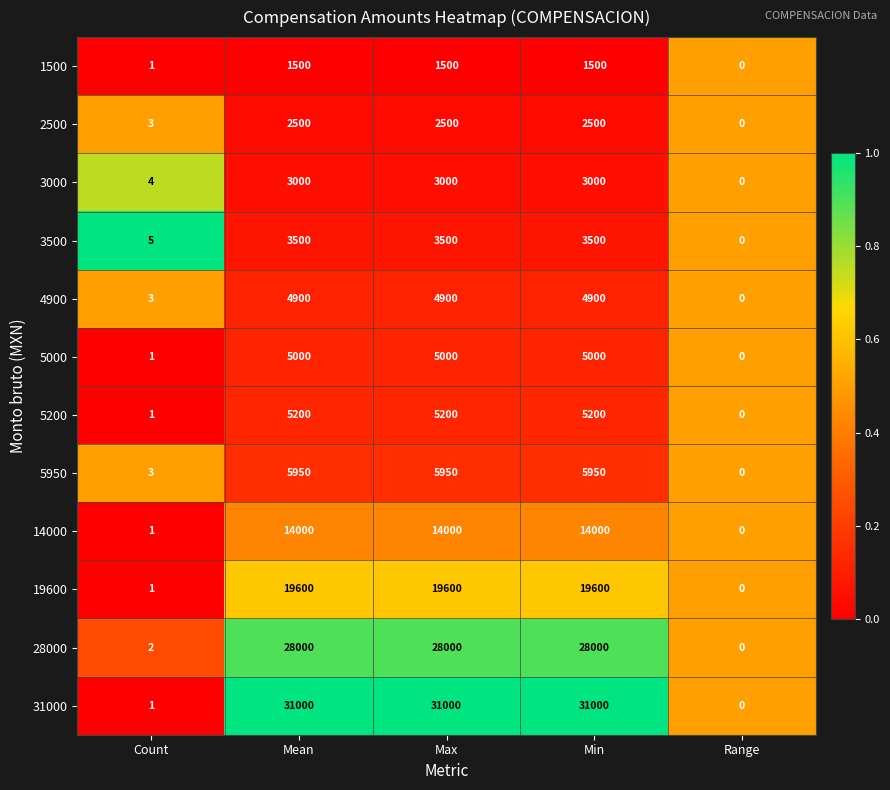

Which label corresponds to the smallest value in the chart?

Range